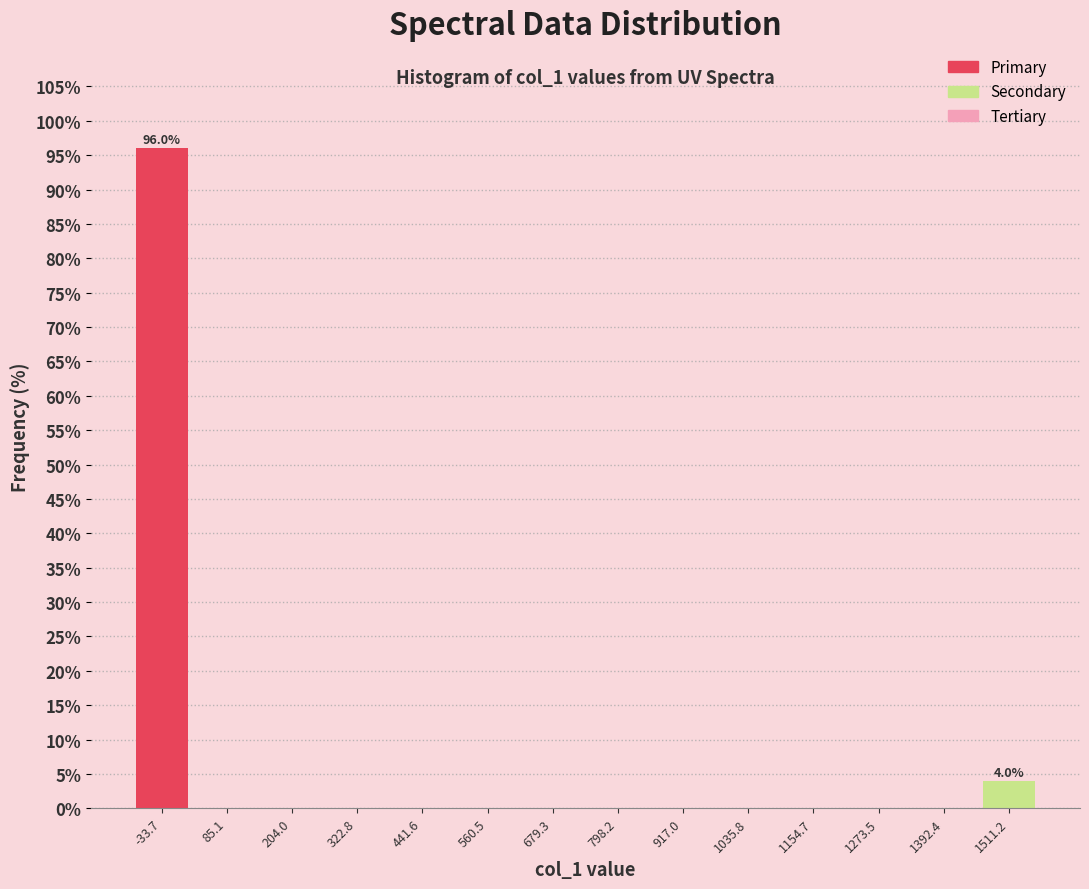

Which range on the x-axis has the tallest bar?

-100 to 20